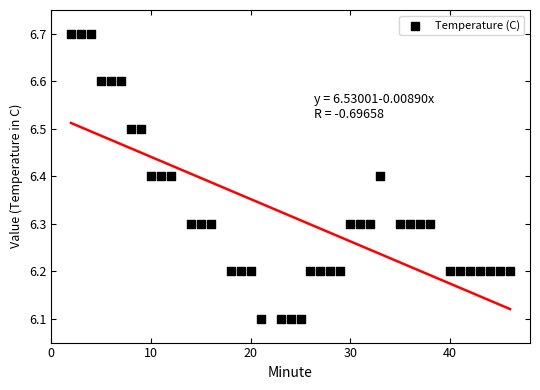

What is the range of Y values (max minus min)?

0.6